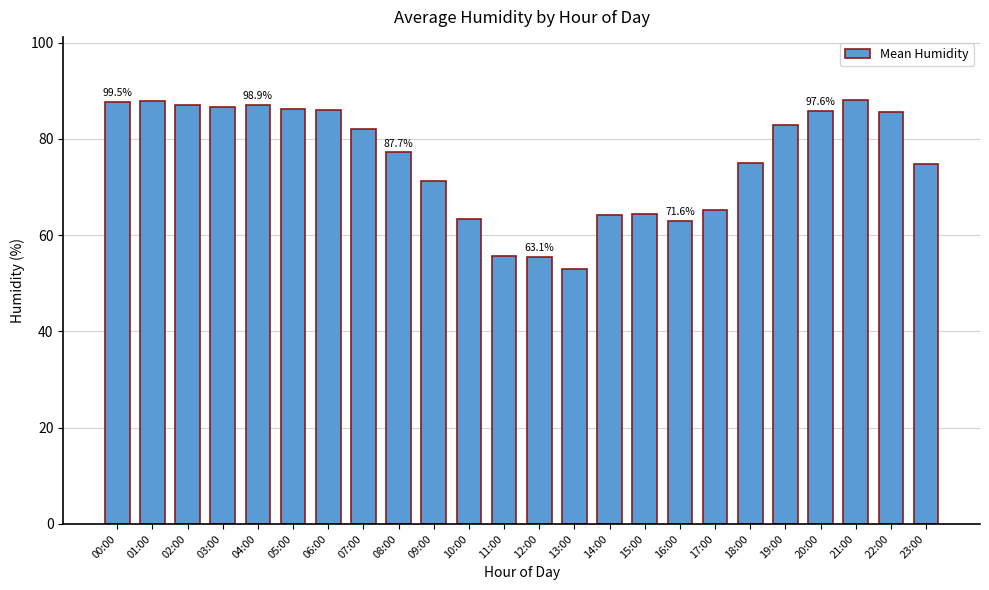

What is the label of the 17th bar from the left?

16:00